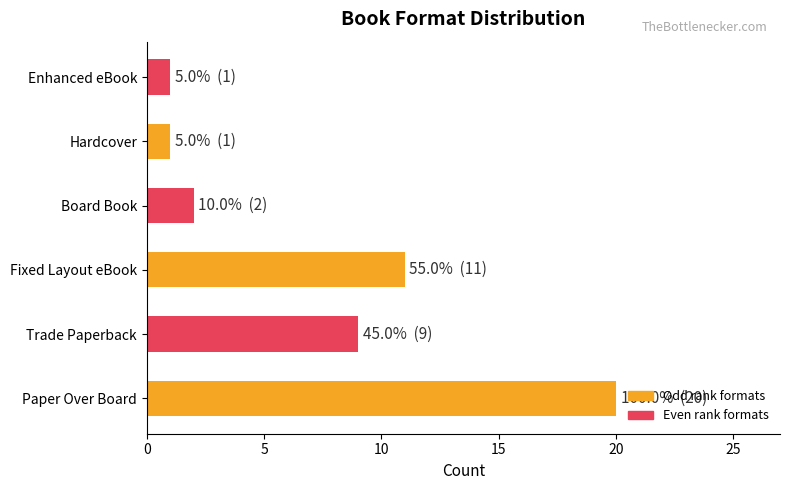

Reading bottom to top, list all the values displayed in this chart.

Paper Over Board=20	Trade Paperback=9	Fixed Layout eBook=11	Board Book=2	Hardcover=1	Enhanced eBook=1